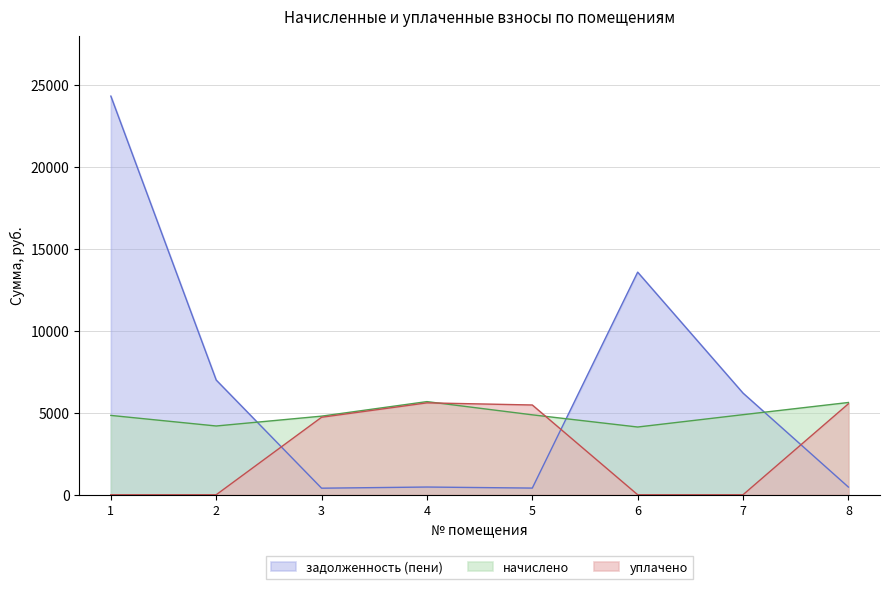

What is the sum of all задолженность (пени) values?

52855.4